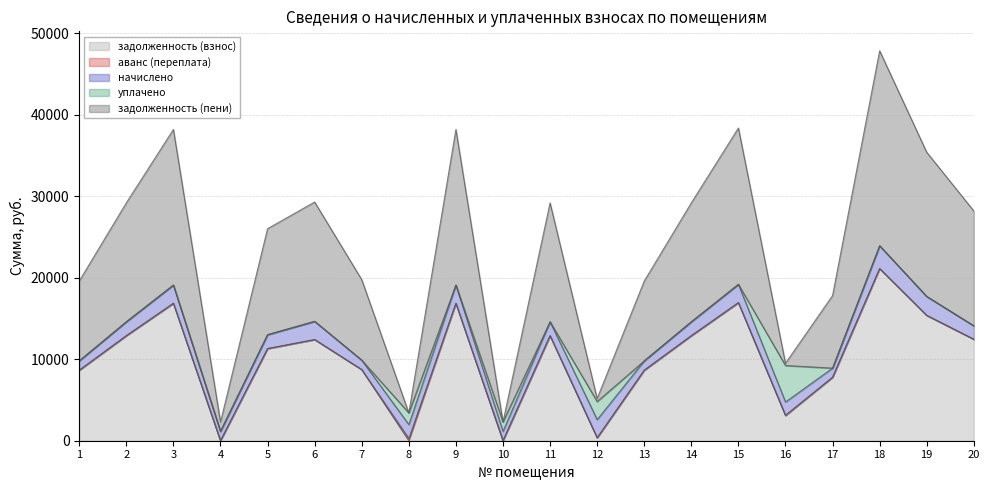

What is the greatest value displayed?

23934.5